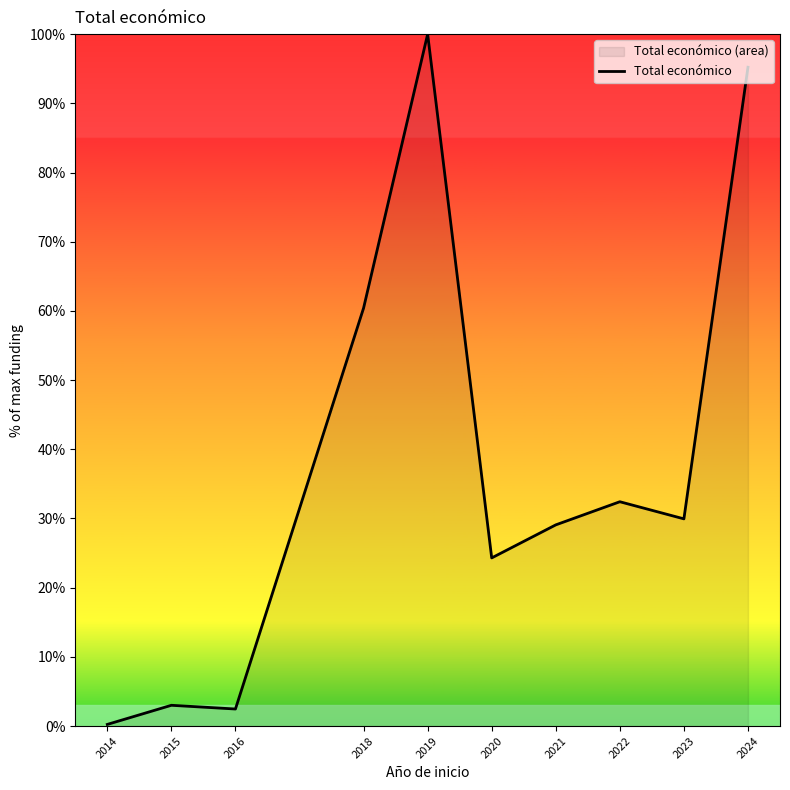

Approximately how many times larger is the value at 2021 compared to 2018?

0.5